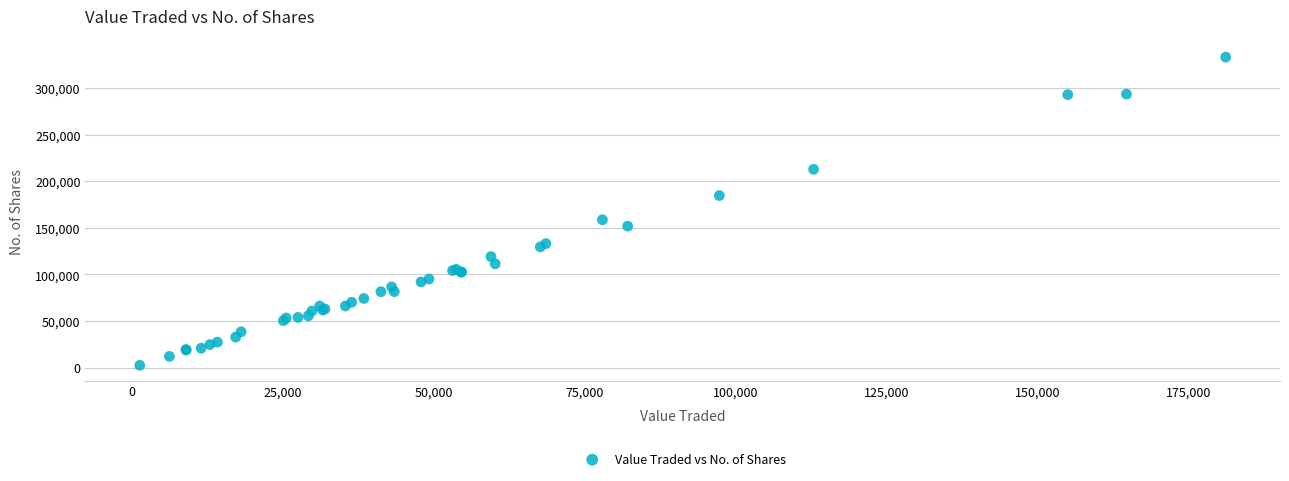

What Y value in the scatter plot is closest to 167756?

158589